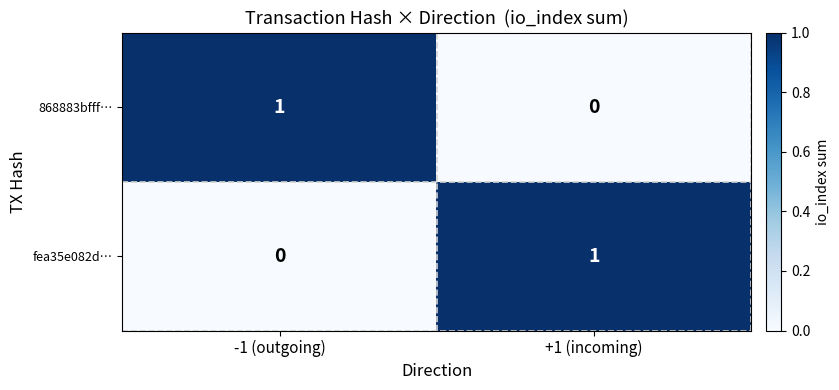

Count the number of data series in this chart.

2